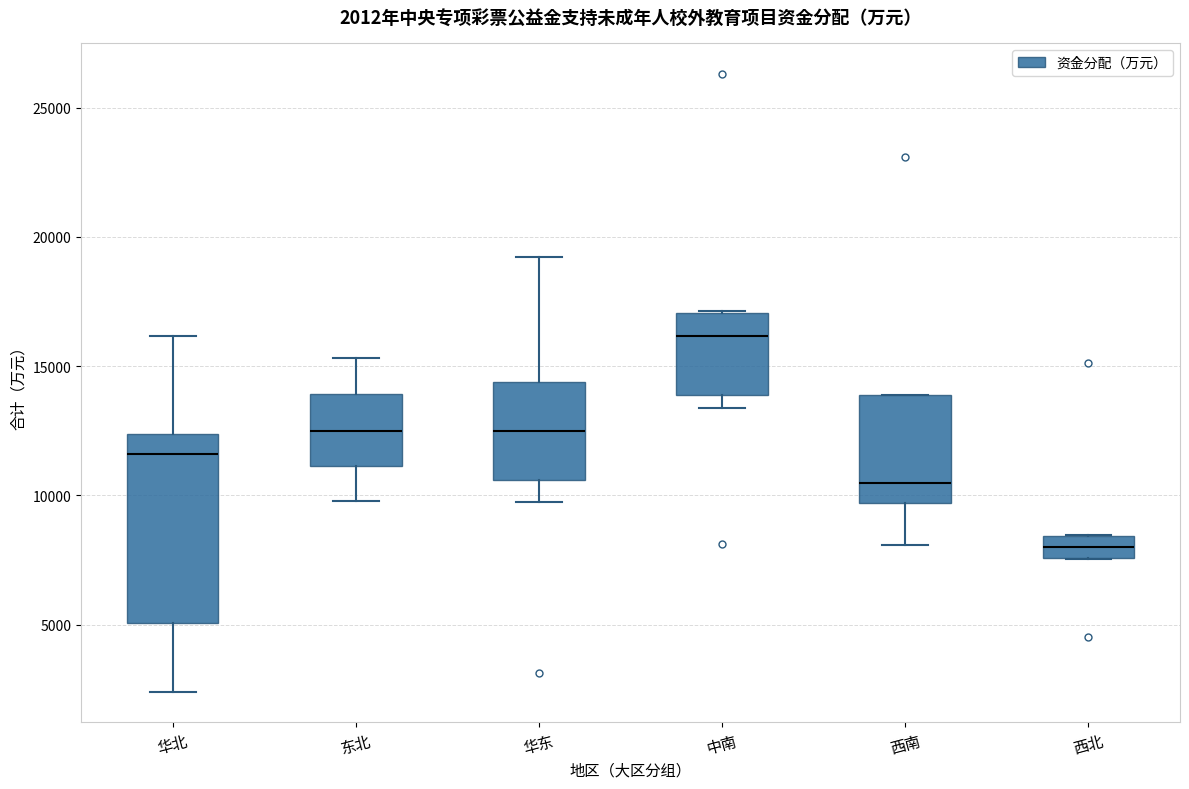

Which box's median line is the highest?

中南